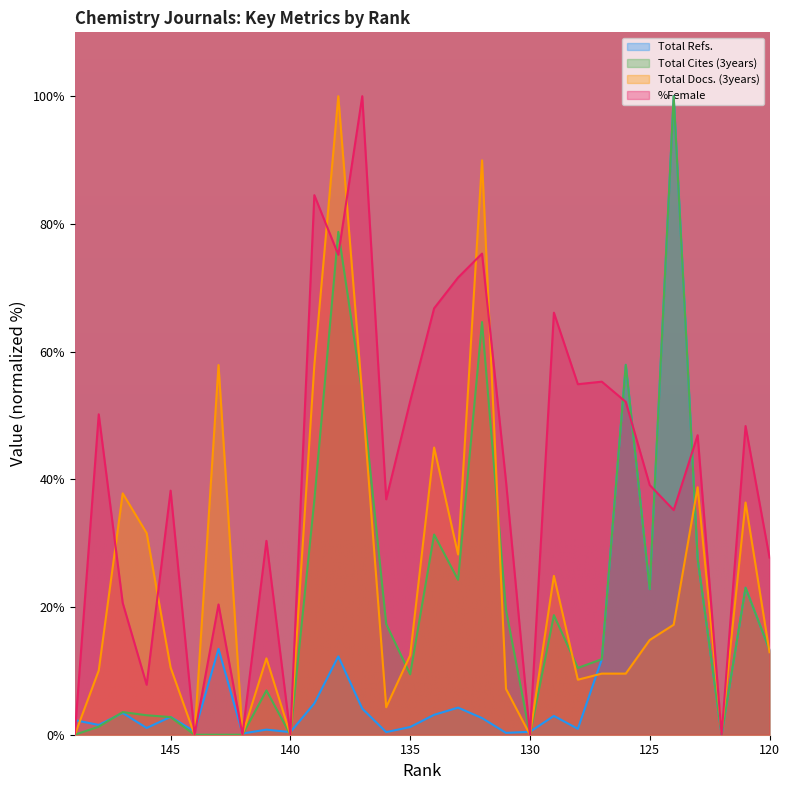

What is the total value across all series at 136?

58.9